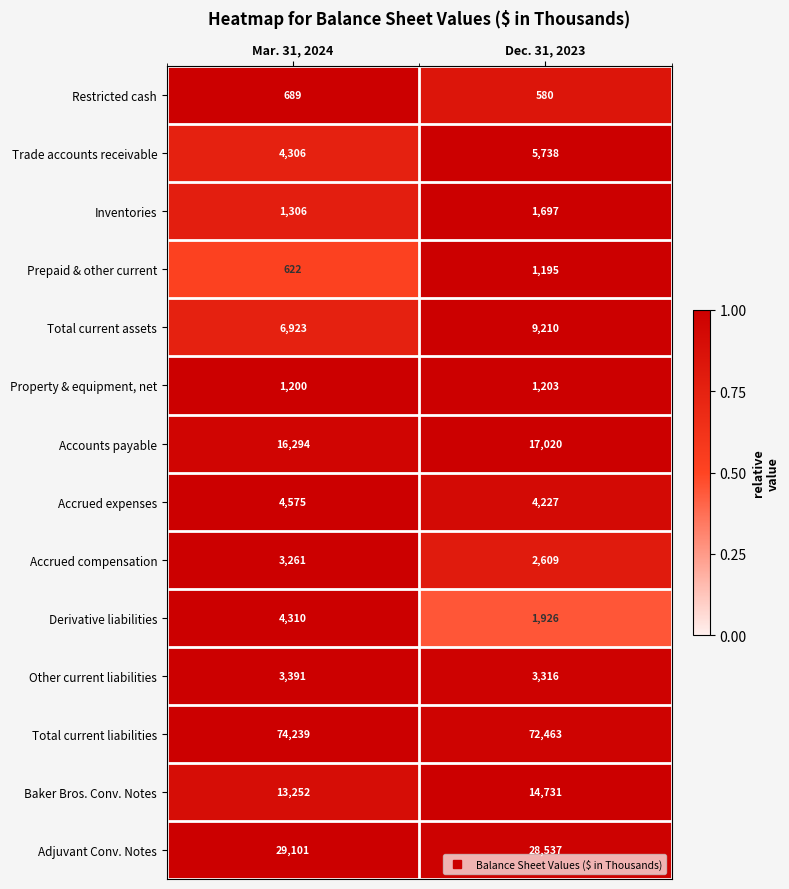

What is the minimum value shown in the chart?

580